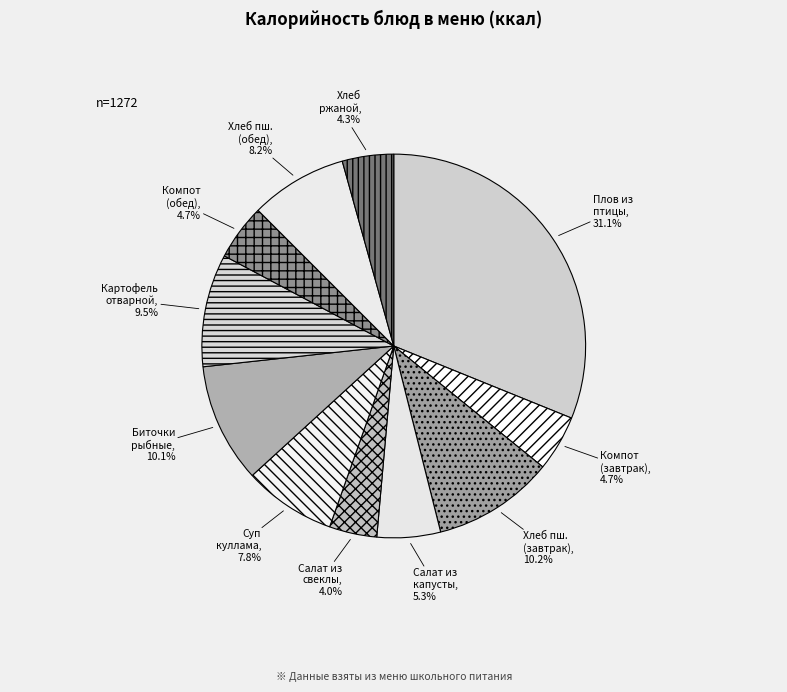

How many slices are in this pie chart?

11